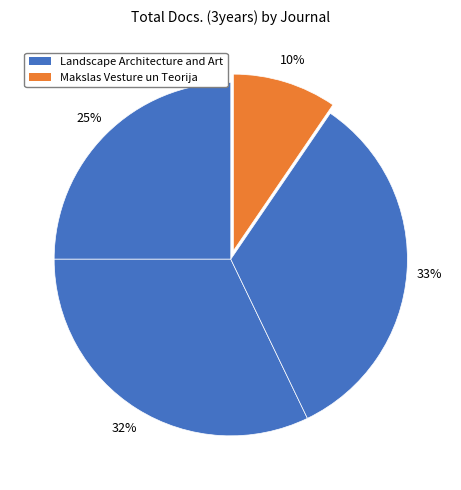

How many slices are in this pie chart?

4